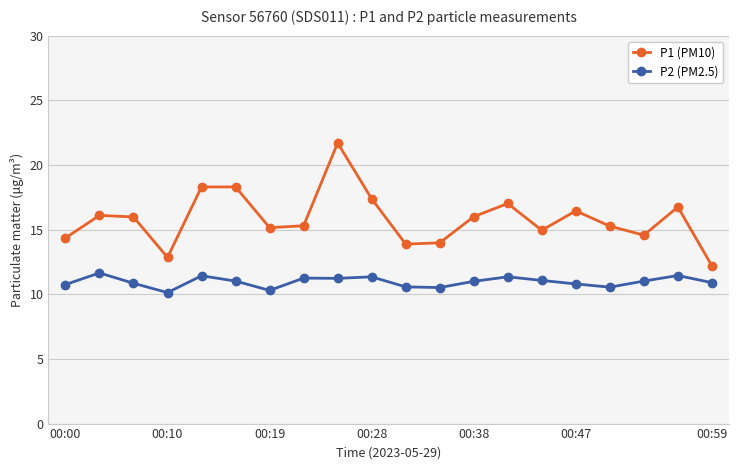

True or false: P1 (PM10) and P2 (PM2.5) intersect in this chart.

False